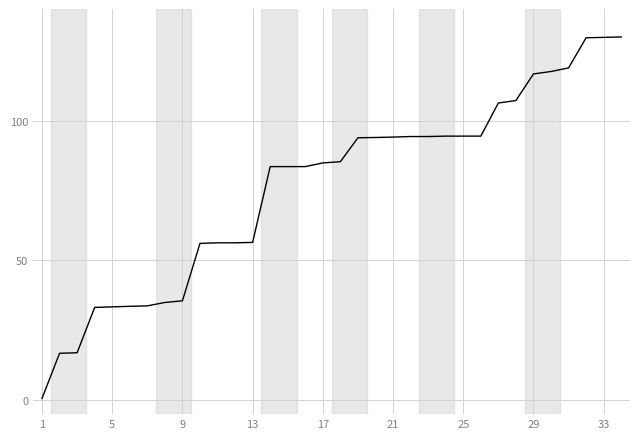

What is the greatest value displayed?

130.0